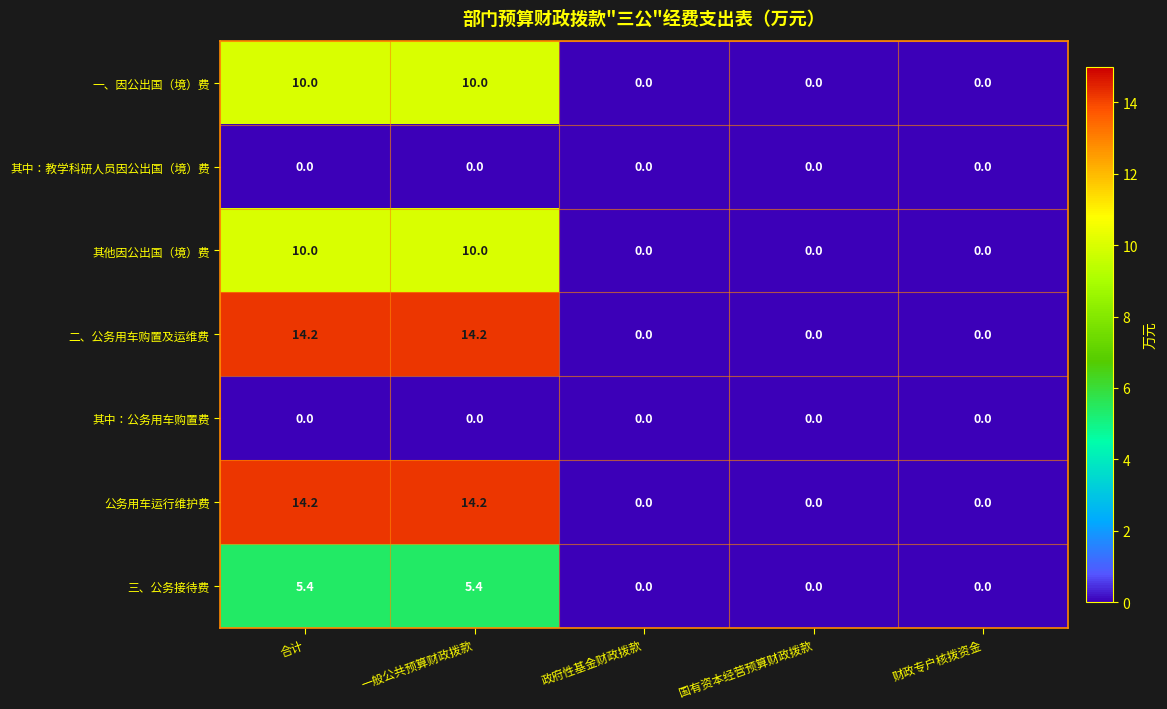

Count the number of categories in the chart.

5